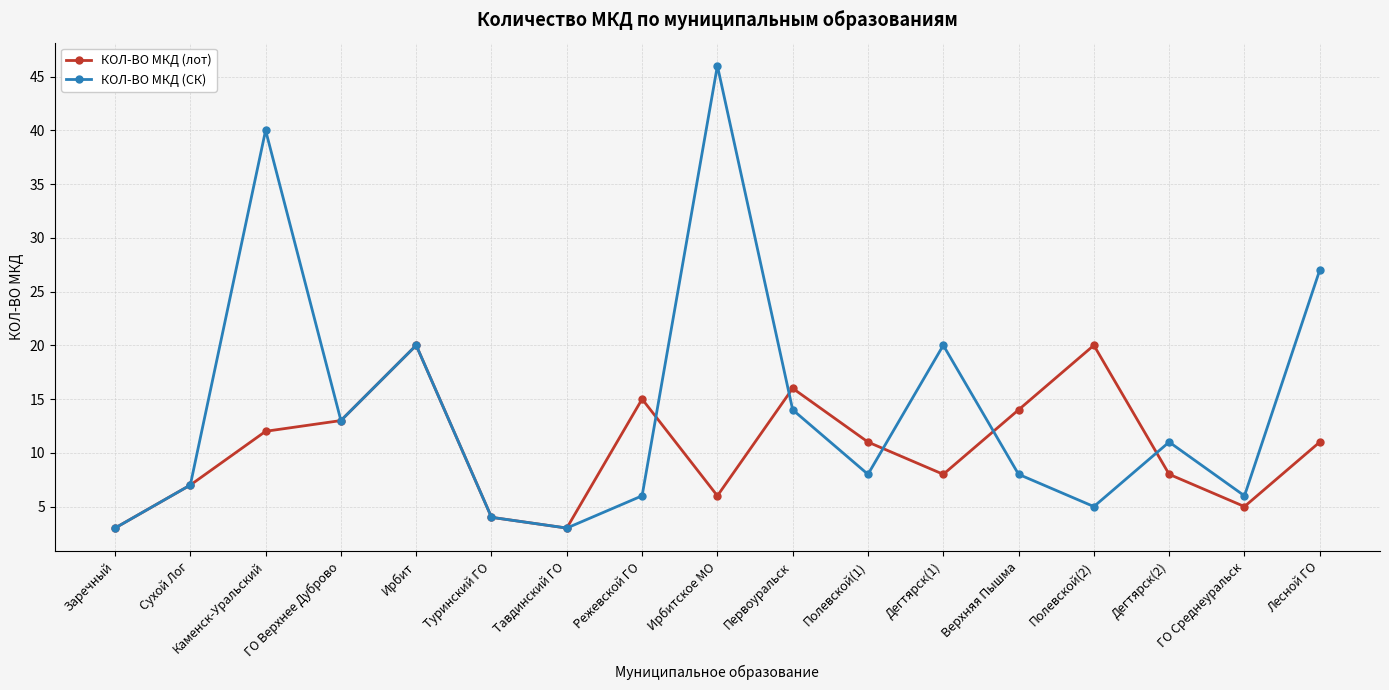

Which category has the highest value across all series?

Ирбитское МО